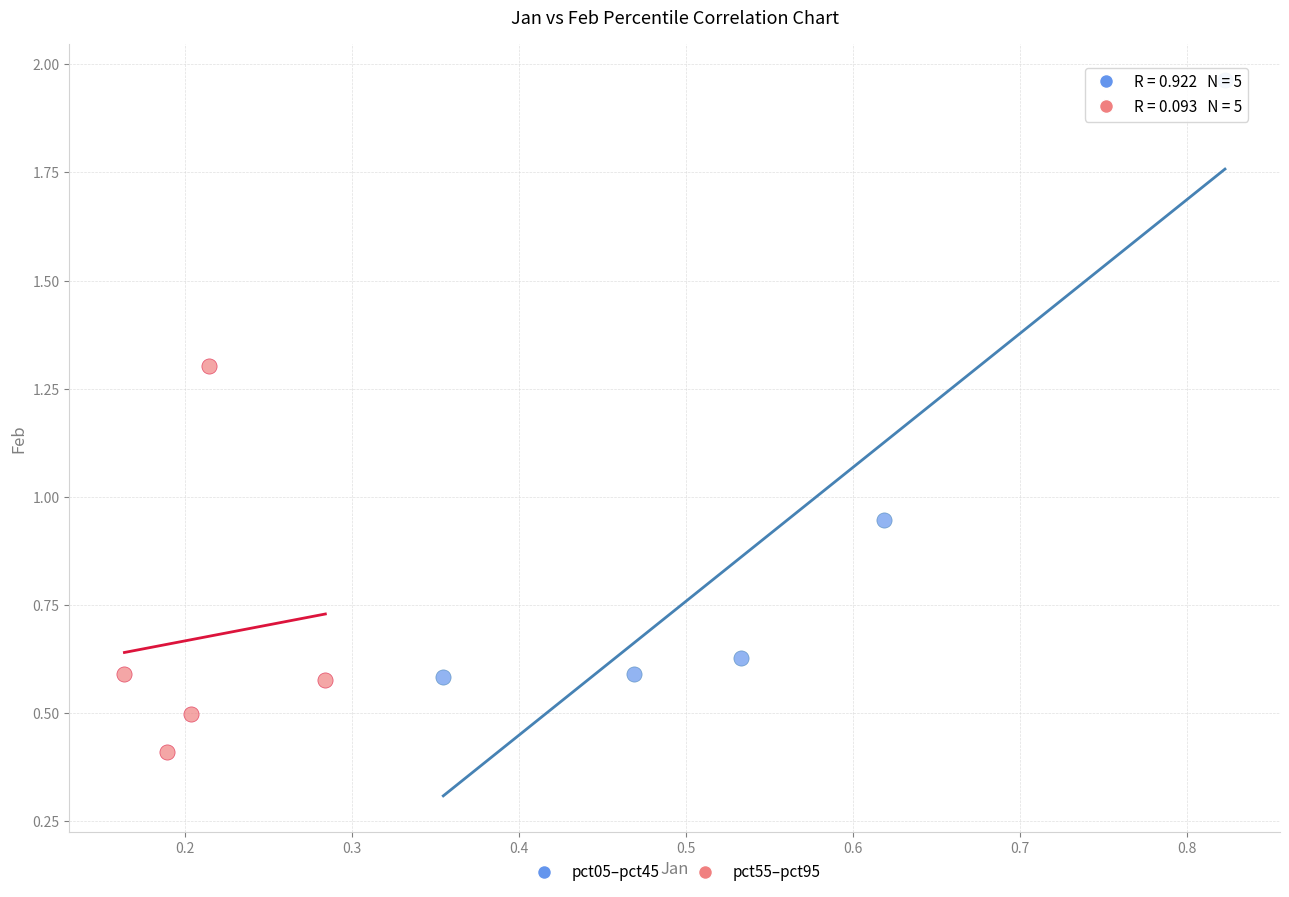

Which series reaches the maximum Y coordinate?

pct05–pct45